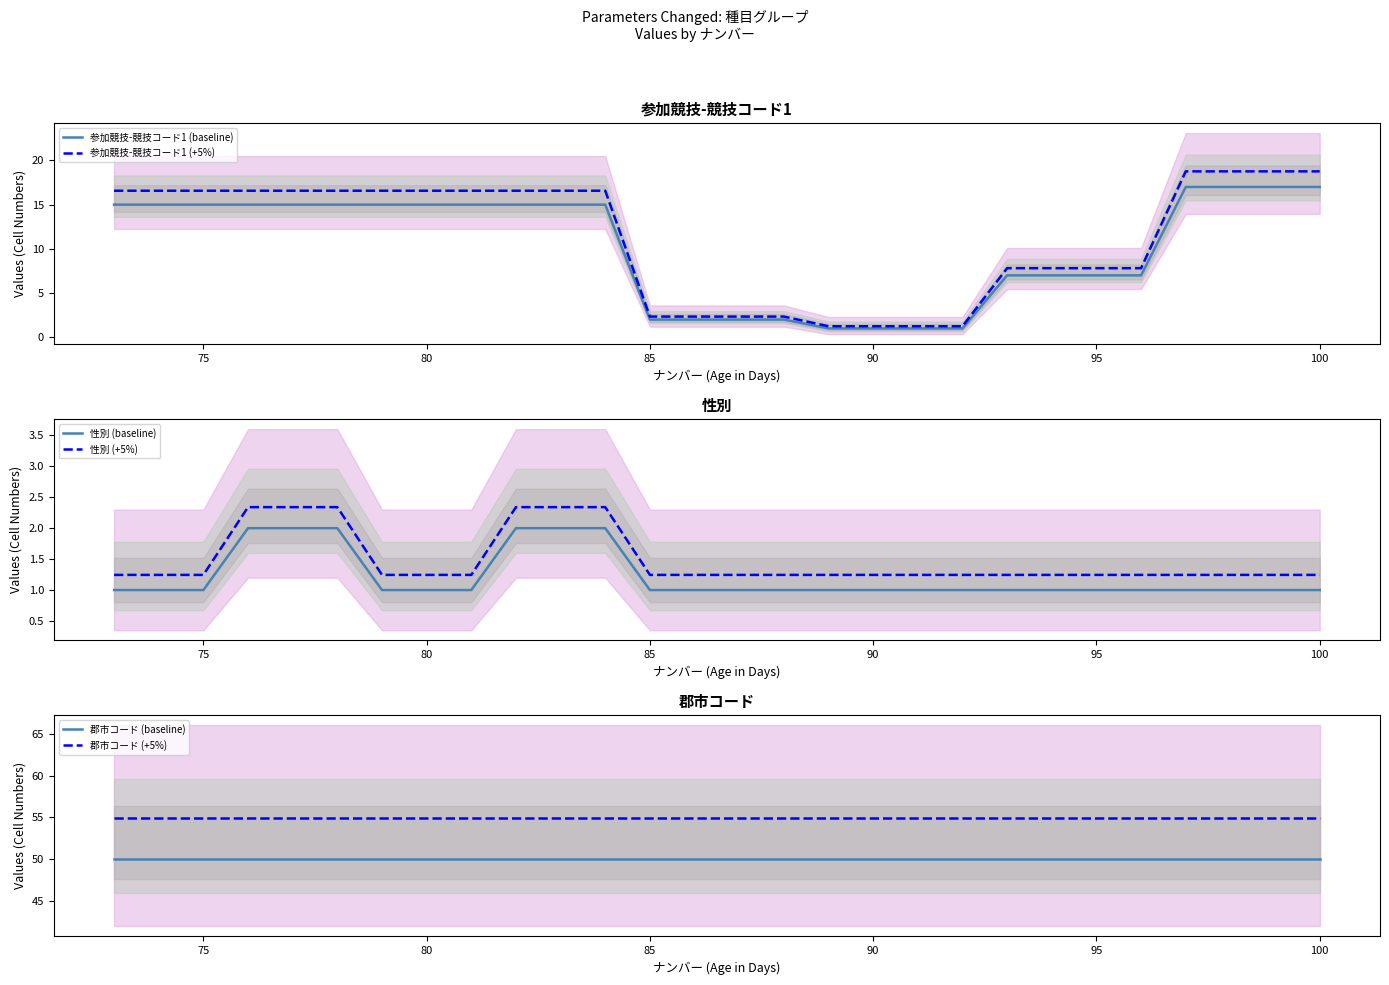

How many data points in 参加競技-競技コード1 (baseline) are above 15?

4